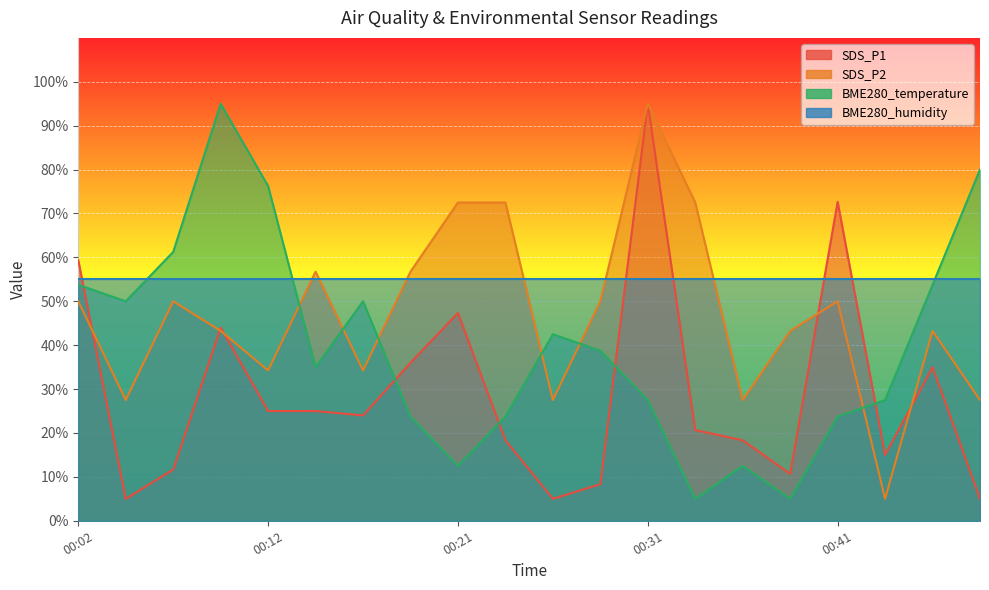

What is the average value of the SDS_P1 series?

29.1